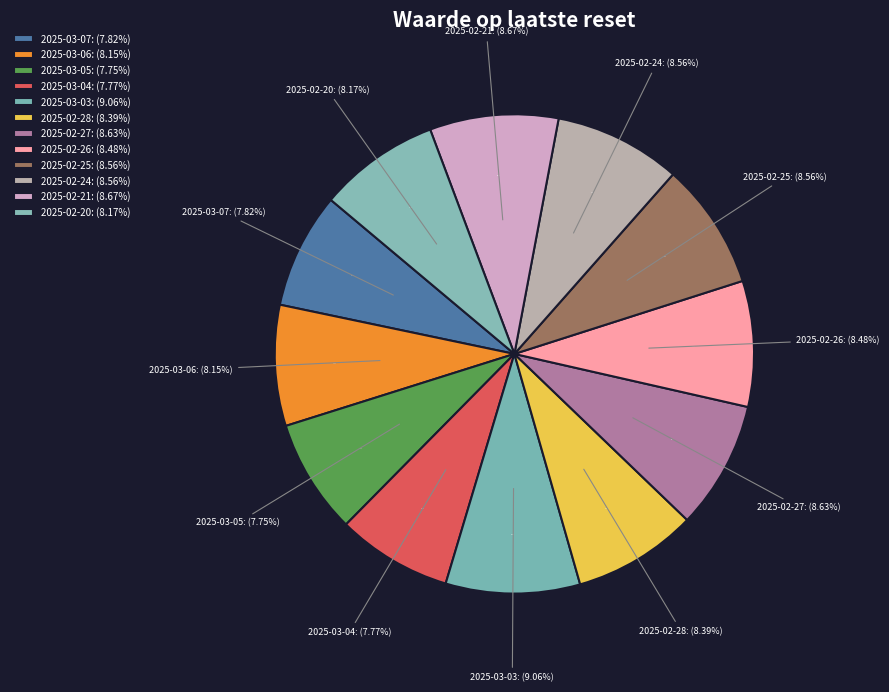

Rank the categories by value from highest to lowest.

2025-03-03, 2025-02-21, 2025-02-27, 2025-02-25, 2025-02-24, 2025-02-26, 2025-02-28, 2025-02-20, 2025-03-06, 2025-03-07, 2025-03-04, 2025-03-05